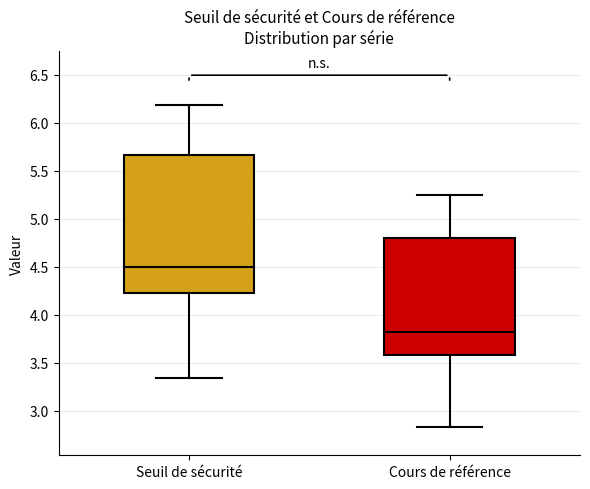

Where does the lower whisker of the box for Cours de référence end on the y-axis? The values are not printed on the chart, so give them approximately, as read against the axis.

2.85